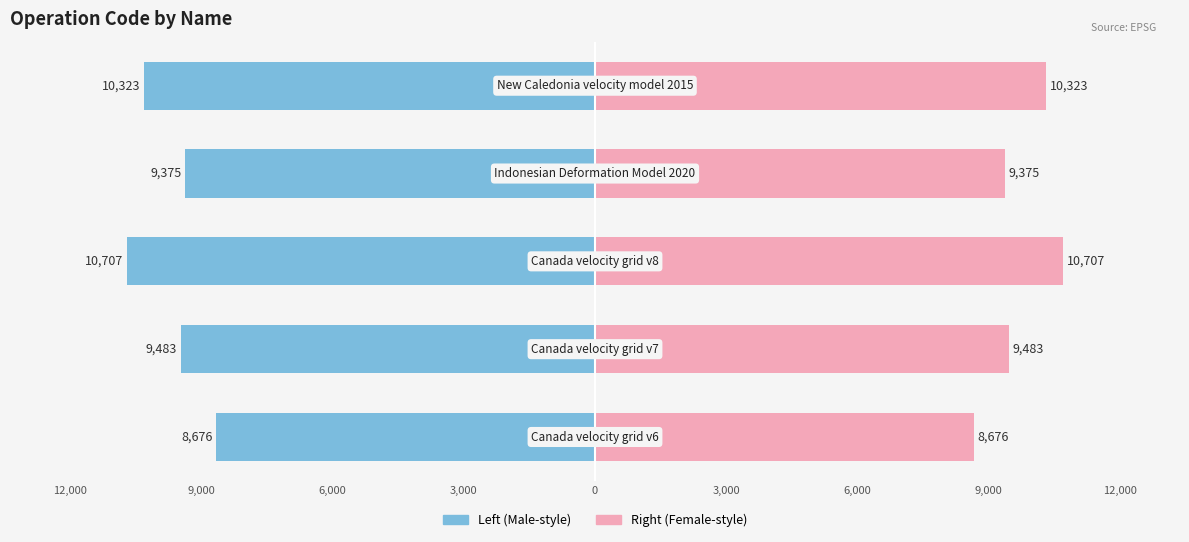

How many bars are there in total?

10